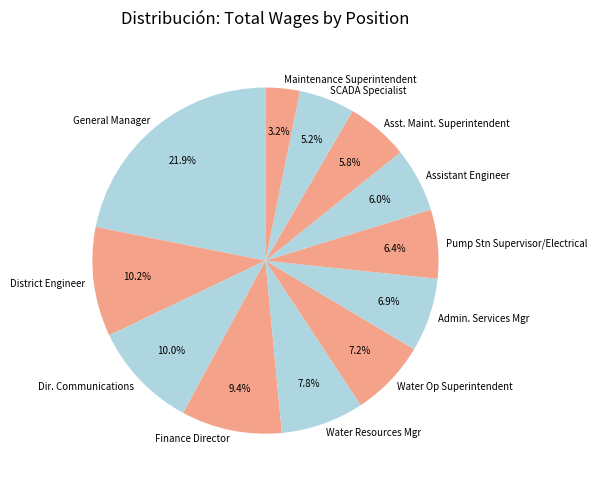

To the nearest percent, what is the difference between the largest and smallest slice percentages?

19%